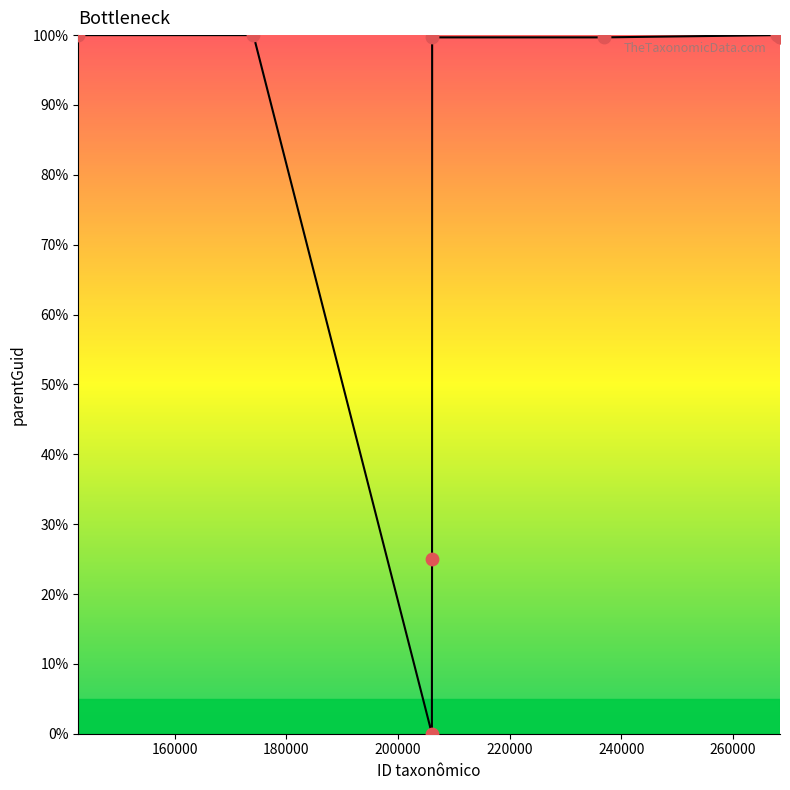

What is the maximum value shown in the chart?

100.0